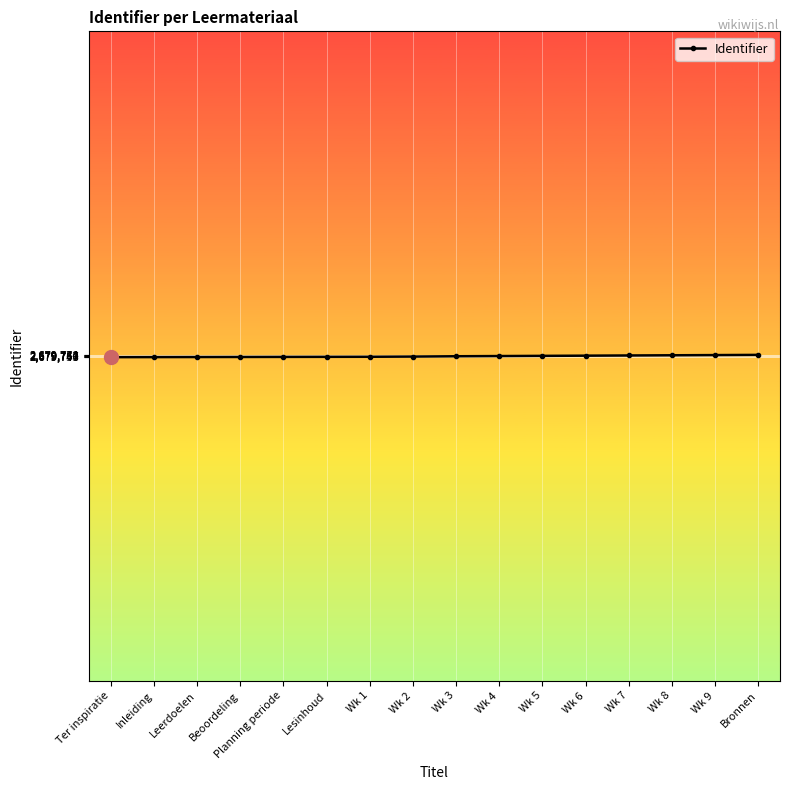

What is the change in value from Wk 7 to Wk 9?

+6